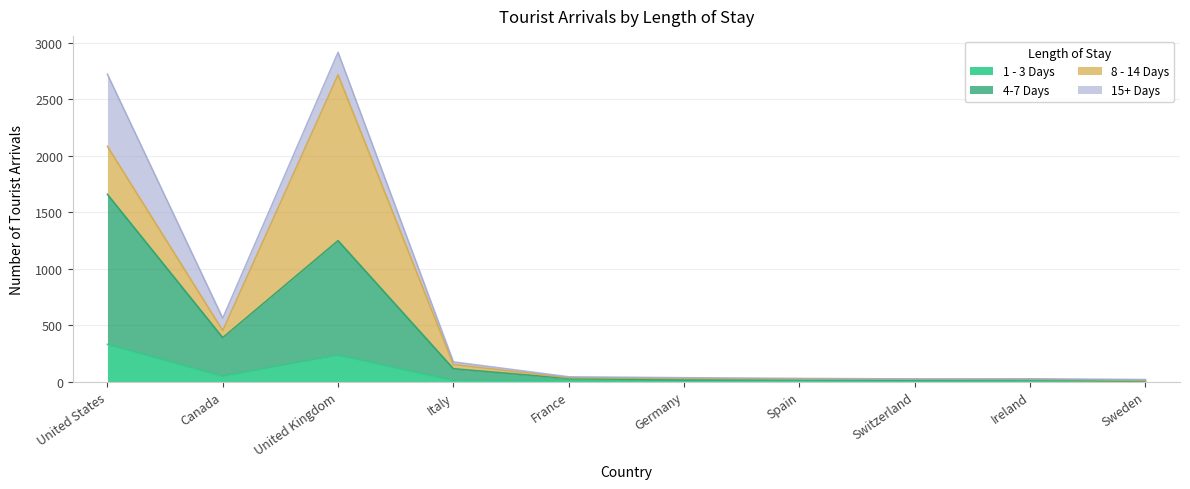

What is the minimum value shown in the chart?

2